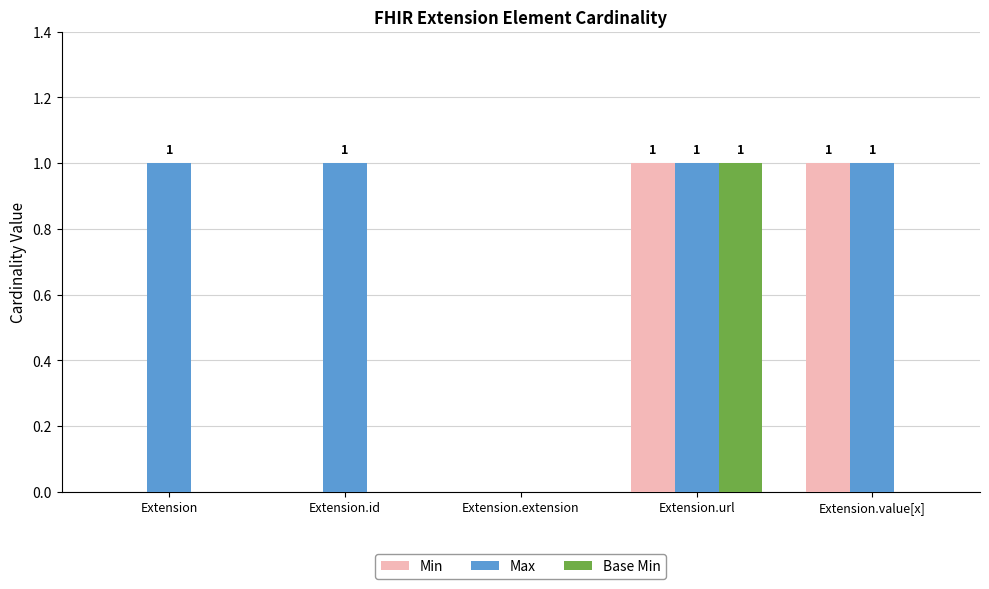

Which series changed the most between Extension and Extension.extension?

Max